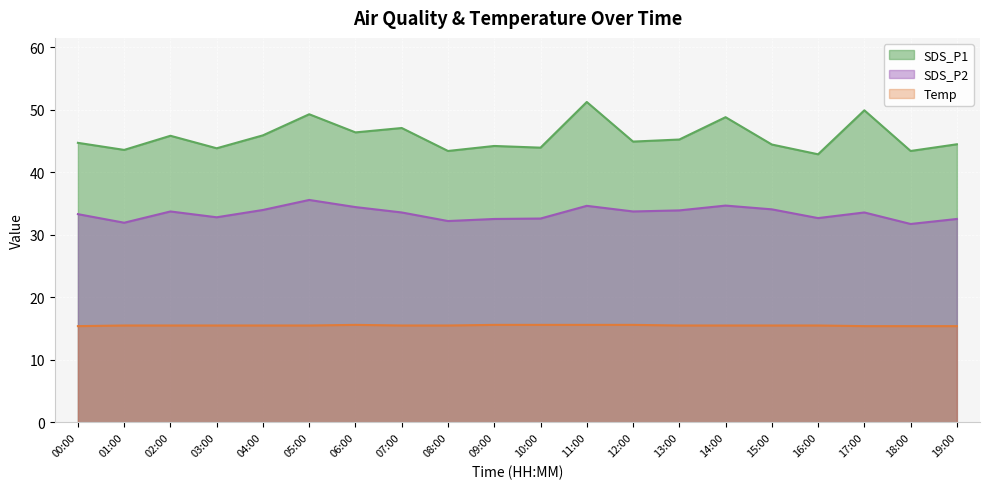

How many data points in SDS_P2 are above 33?

12